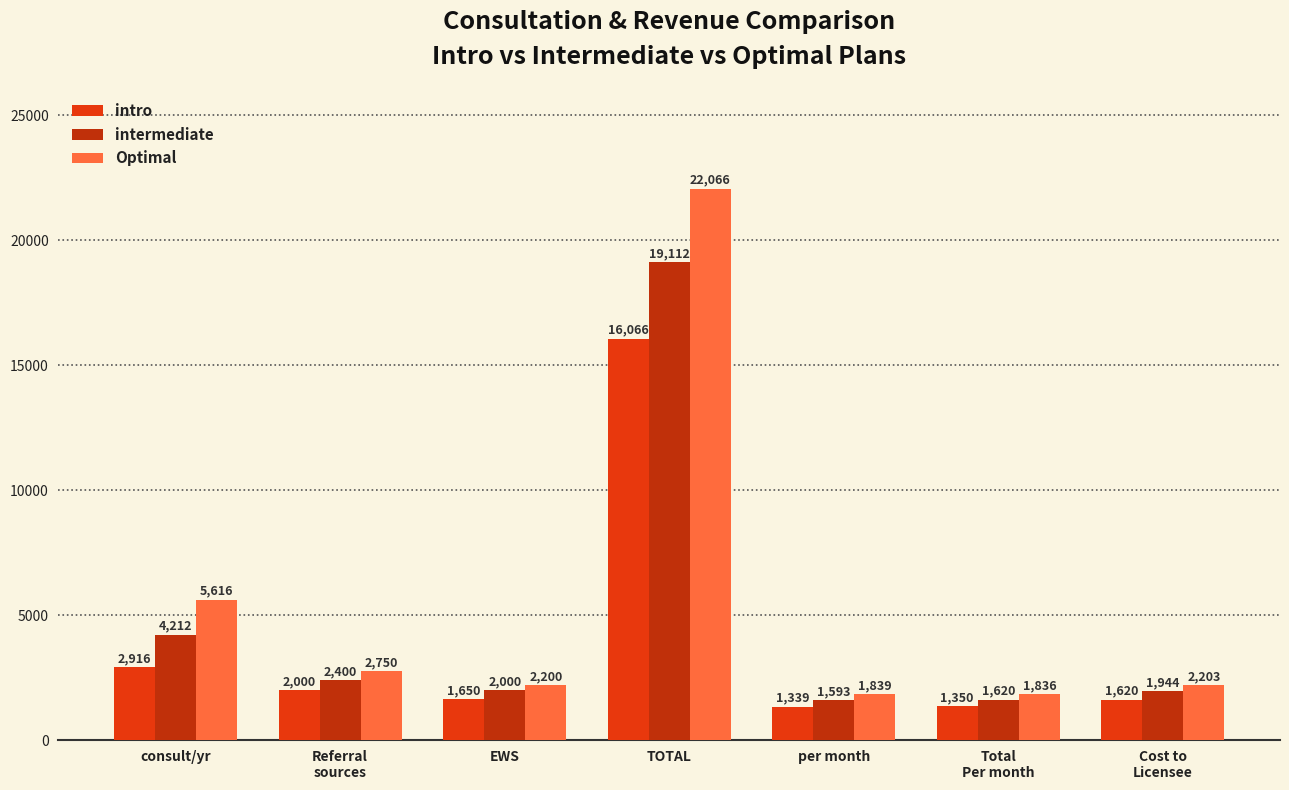

What is the average value of the intro series?

3848.7